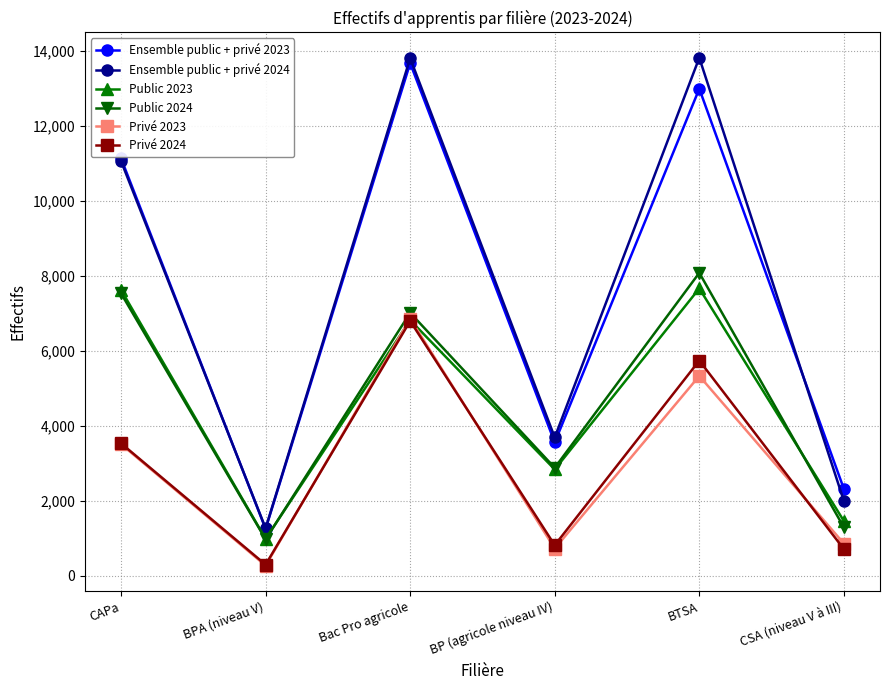

Does the chart display data point markers on the line(s)?

Yes